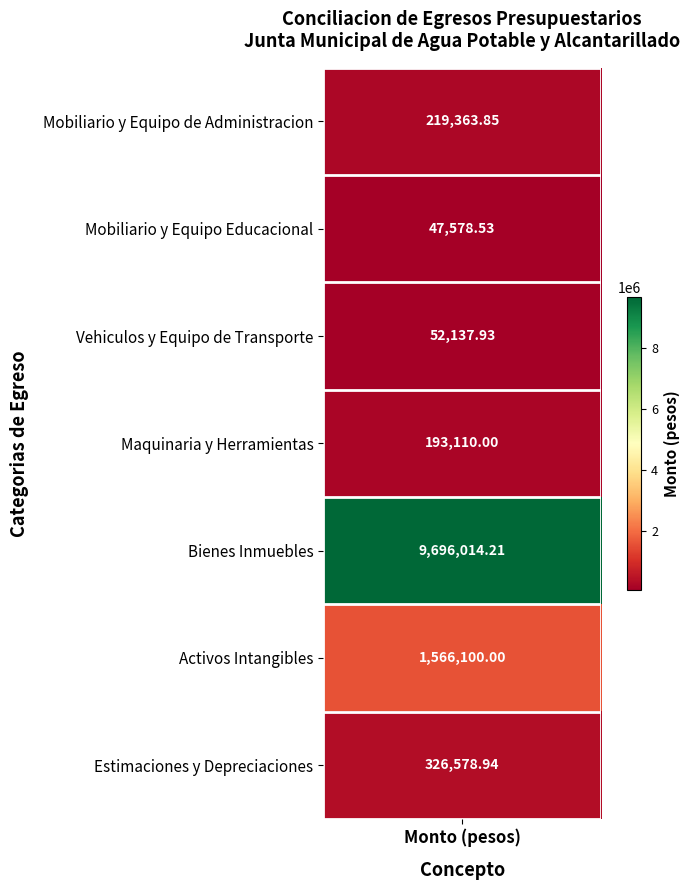

Is the value of Mobiliario y Equipo Educacional y Recreativo at 3 greater than the value of Bienes Inmuebles at 1?

No